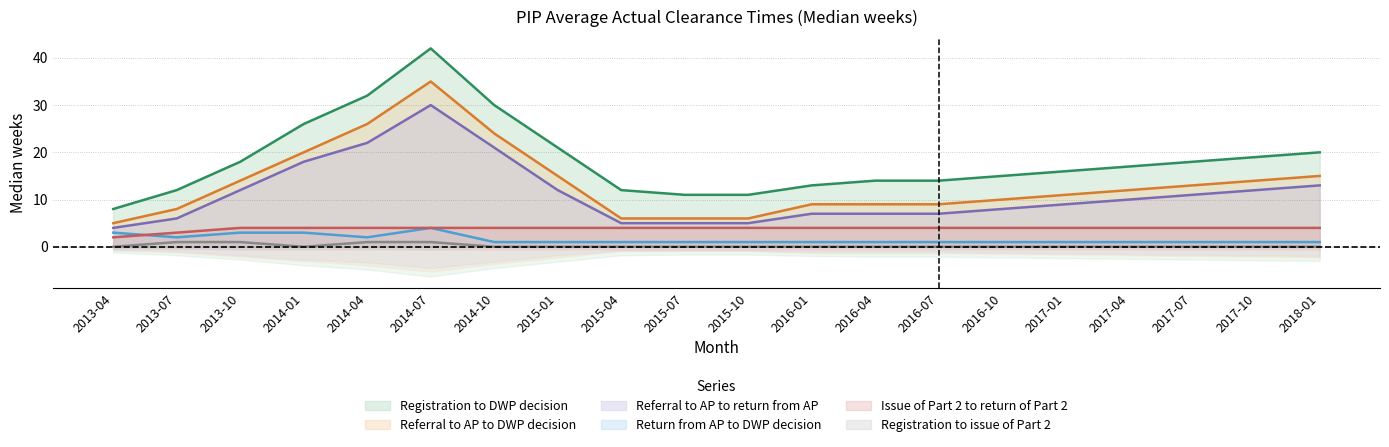

True or false: Referral to AP to return from AP and Registration to DWP decision cross at least once.

False